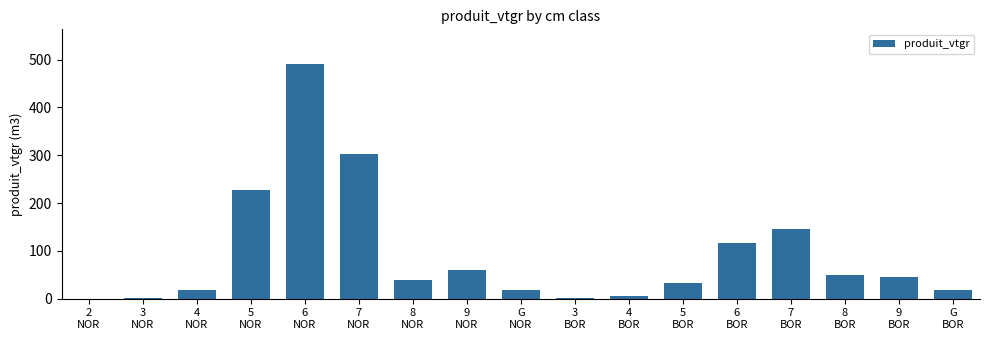

What is the greatest value displayed?

489.6